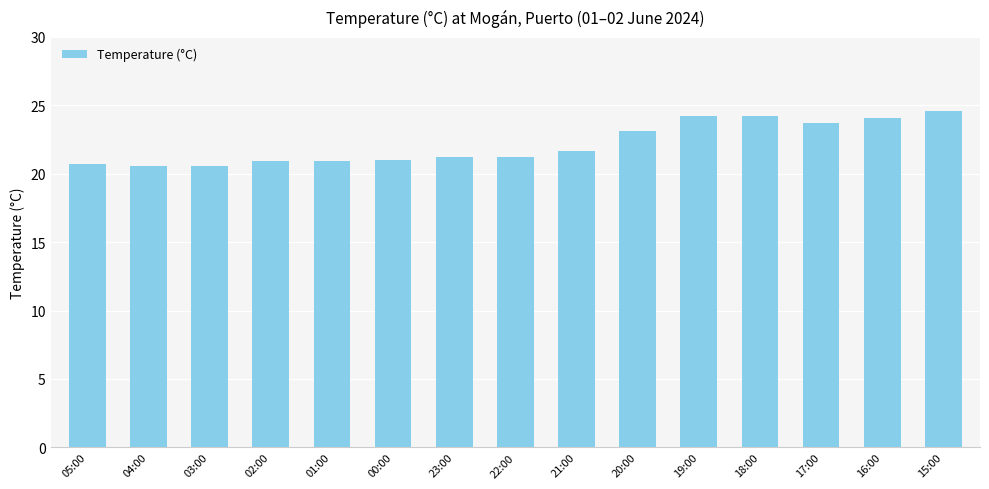

Does the chart contain any negative values?

No